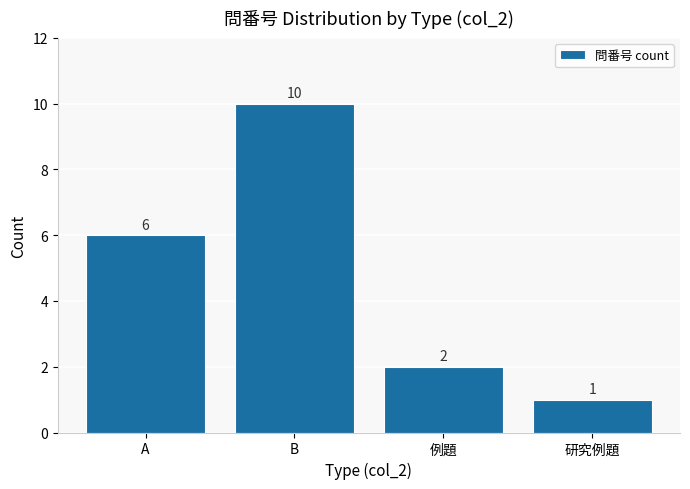

List the labels in order of value, largest first.

B, A, 例題, 研究例題